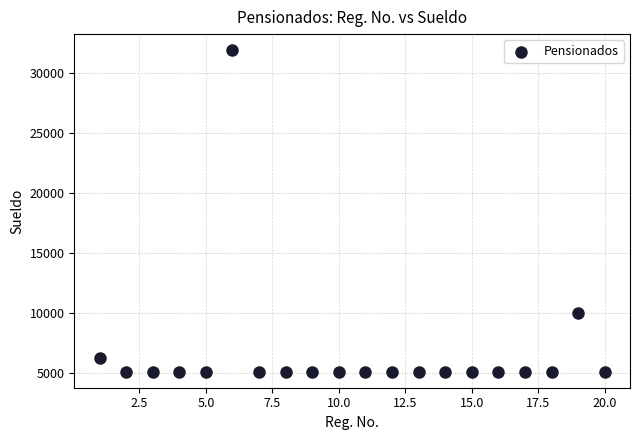

What Y value in the scatter plot is closest to 18500?

10041.0